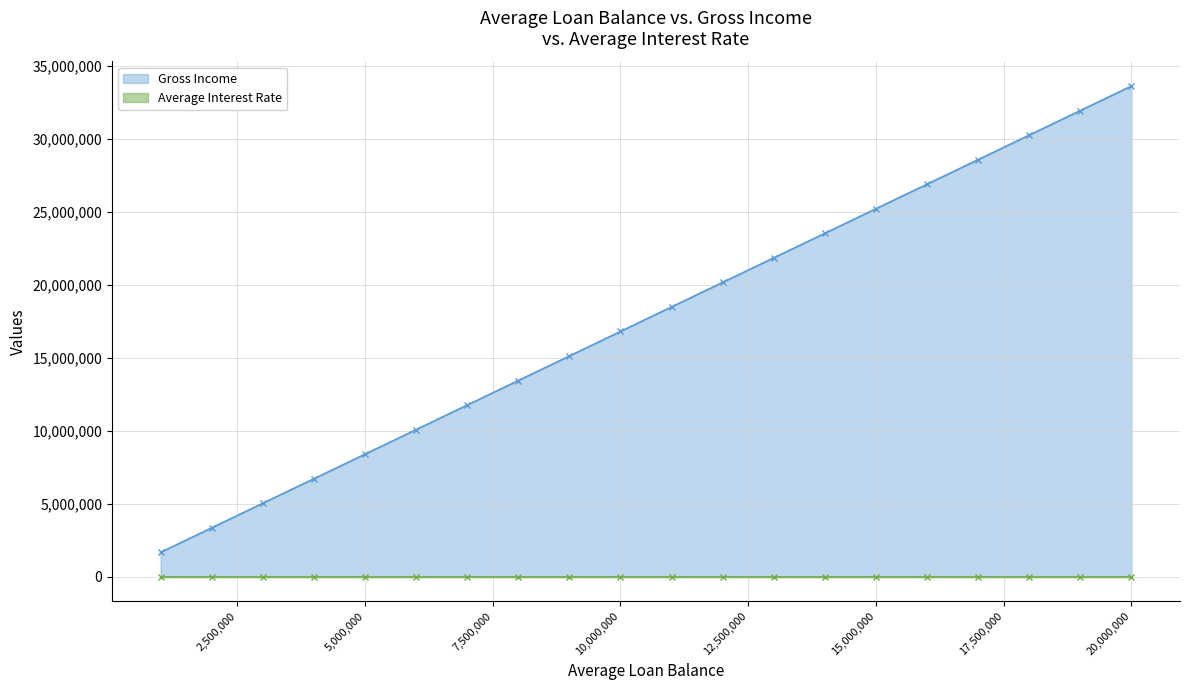

Rank the categories by value from lowest to highest.

1000000, 2000000, 3000000, 4000000, 5000000, 6000000, 7000000, 8000000, 9000000, 10000000, 11000000, 12000000, 13000000, 14000000, 15000000, 16000000, 17000000, 18000000, 19000000, 20000000